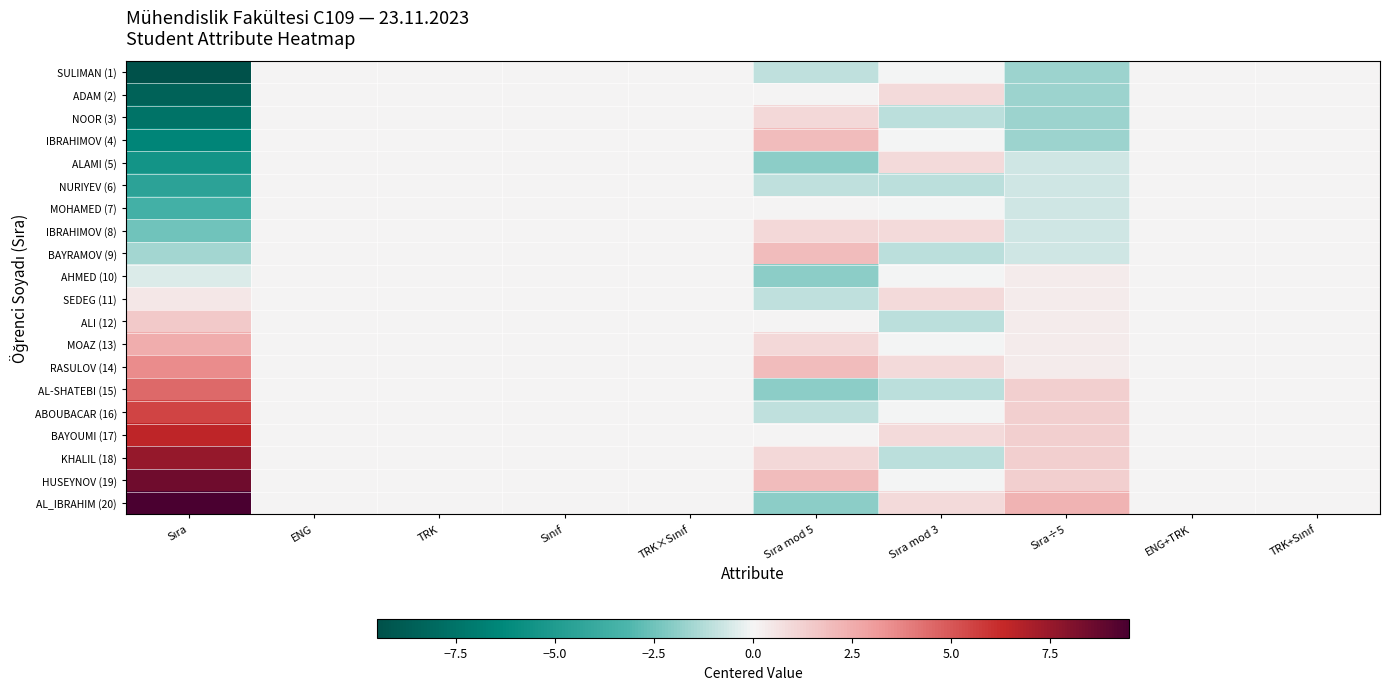

Count the number of data series in this chart.

20